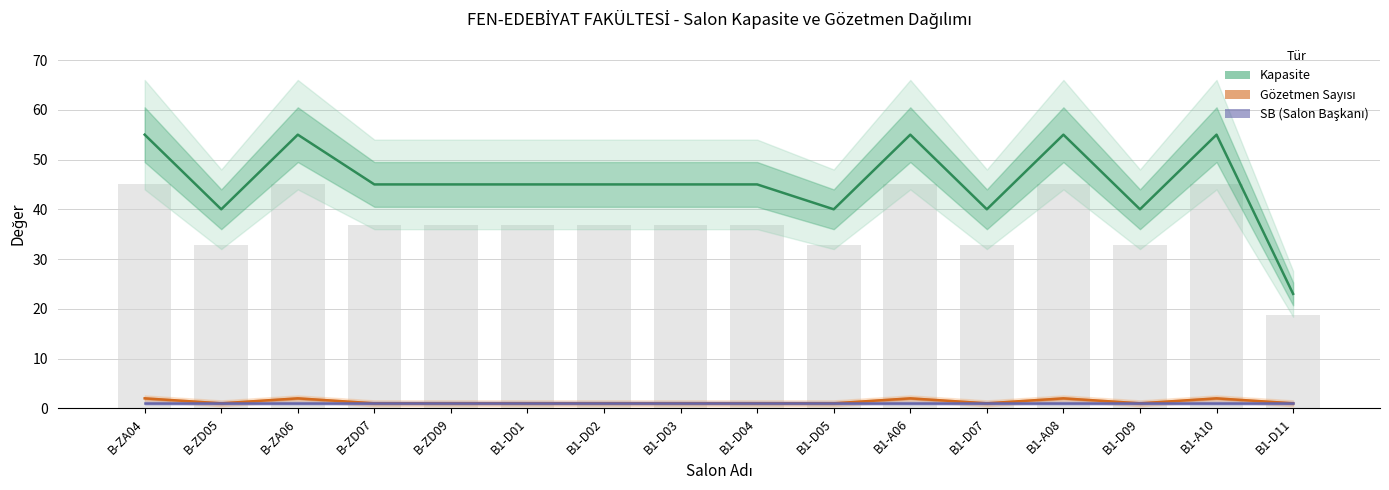

At which label is SB (Salon Başkanı) closest to 1?

B-ZA04